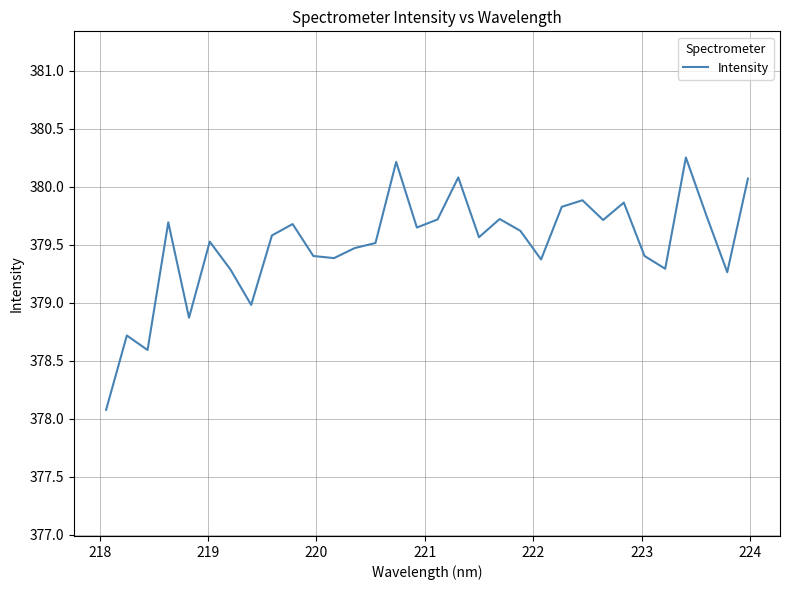

What is the difference between the maximum and minimum values?

2.2